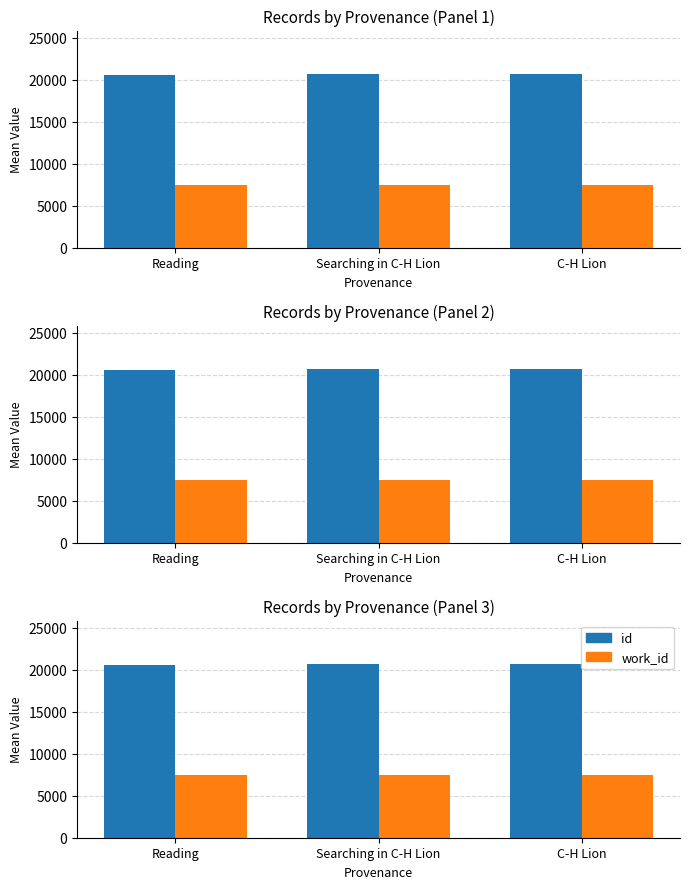

What position from the right is C-H Lion?

1